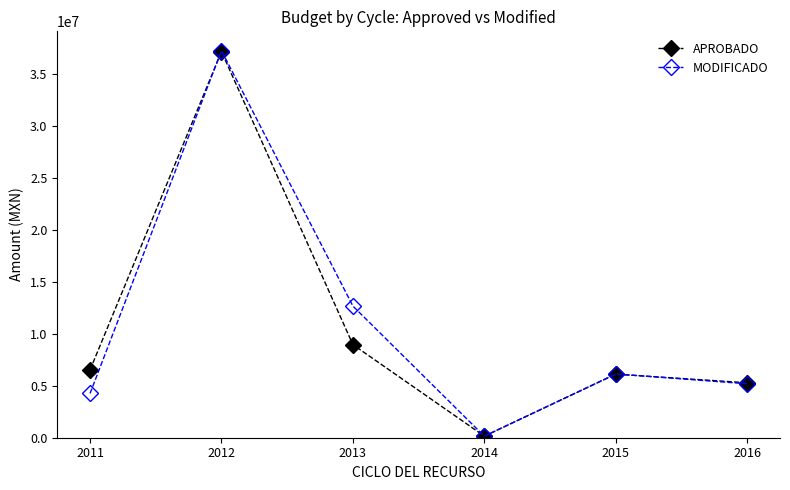

List the labels in order of MODIFICADO value, largest first.

2012, 2013, 2015, 2016, 2011, 2014